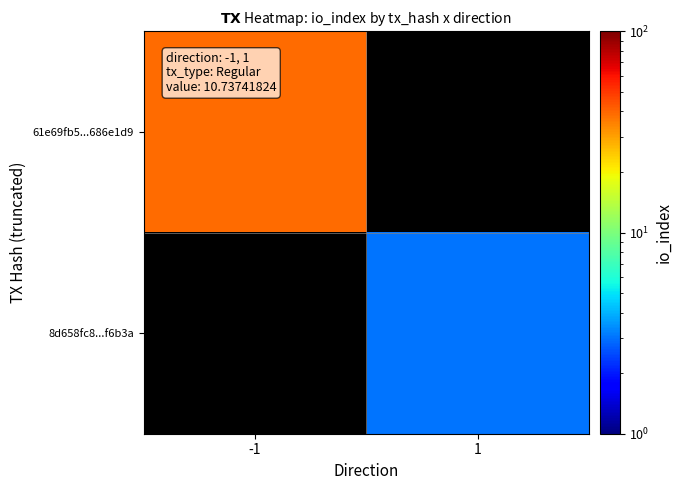

How many positive values does the 8d658fc8...f6b3a series have?

1